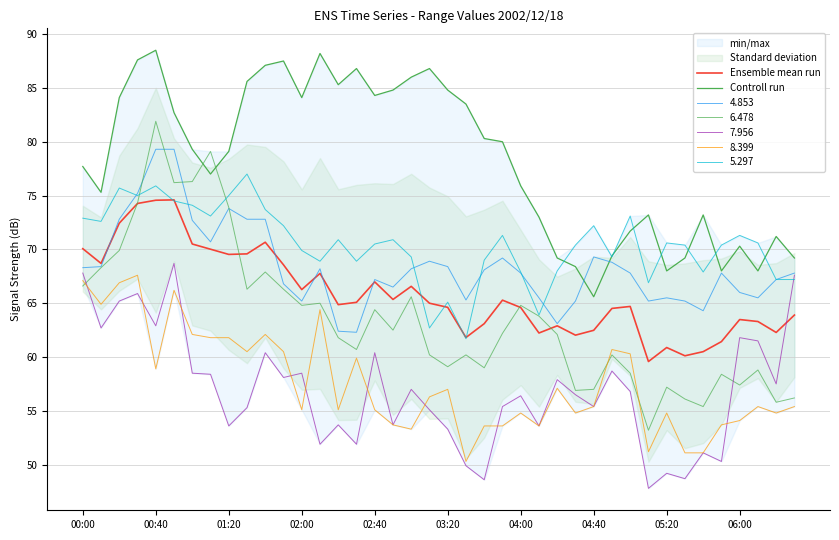

True or false: Controll run and Ensemble mean run intersect in this chart.

False